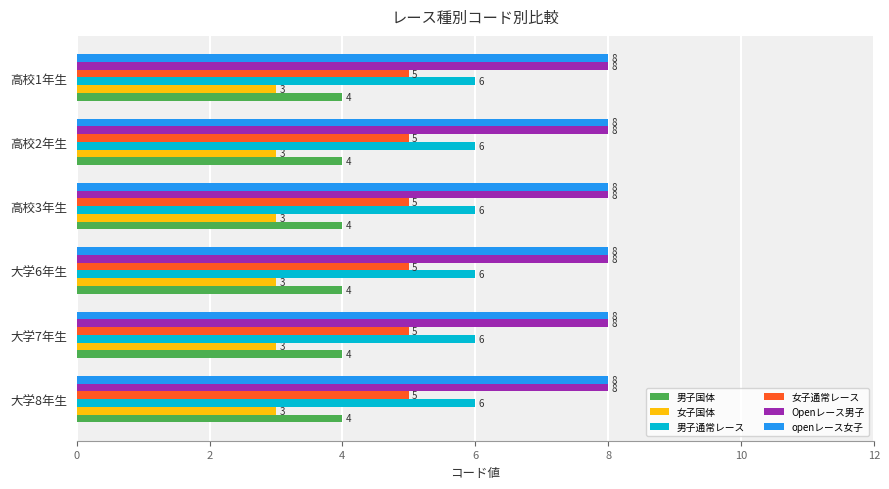

The Openレース男子 series shows 8 at 高校1年生. True or false?

True